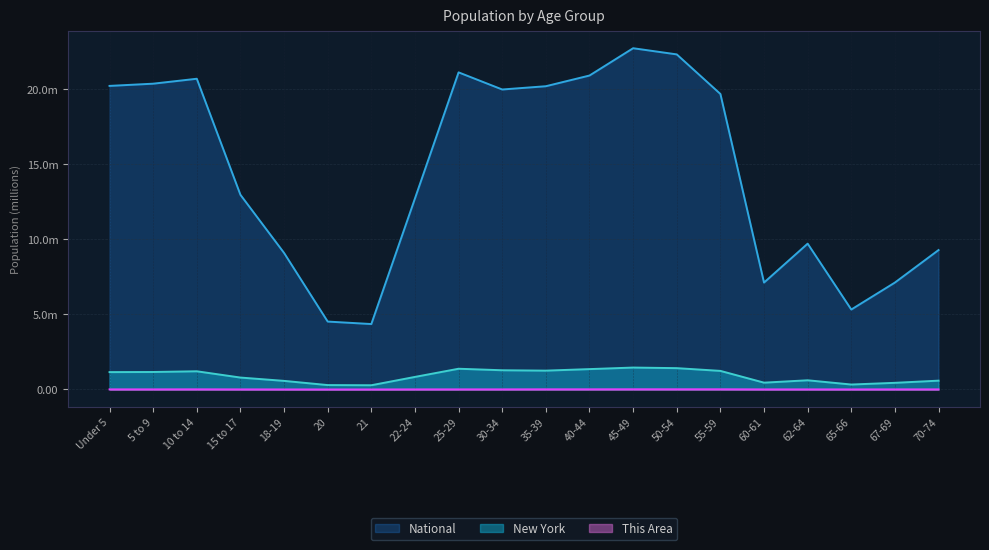

What is the maximum value shown in the chart?

22.7